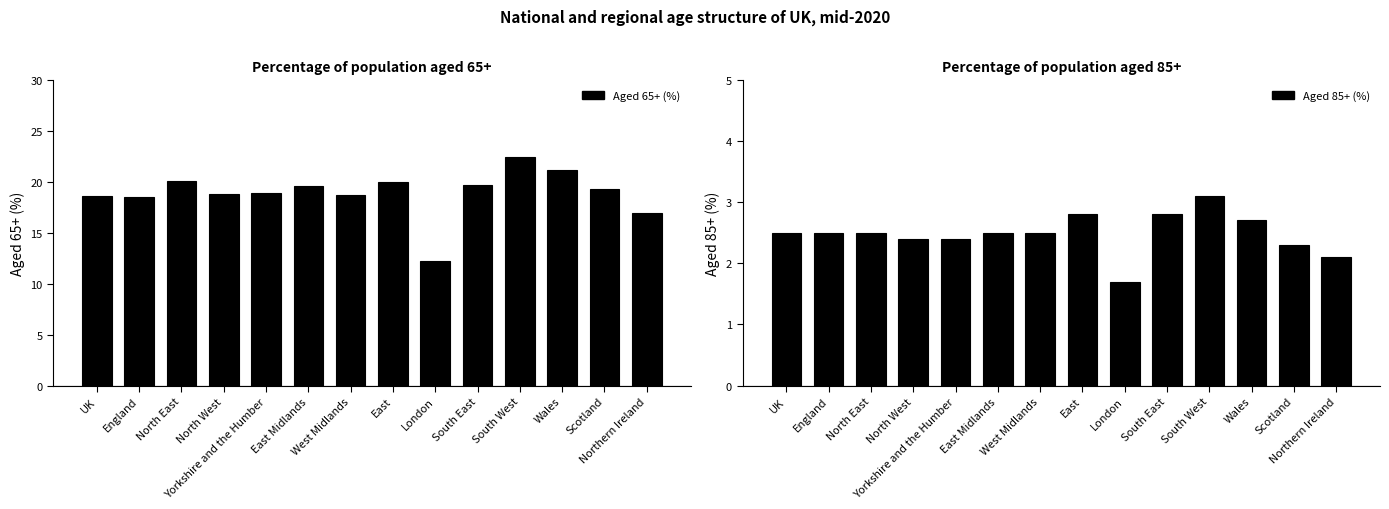

What is the value of the Aged 65+ (%) bar at the 2nd from the left?

18.5